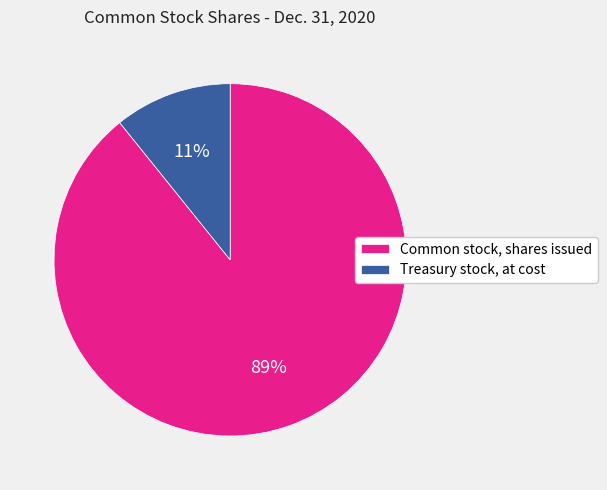

Is the sum of Treasury stock, at cost and Common stock, shares issued greater than half?

Yes